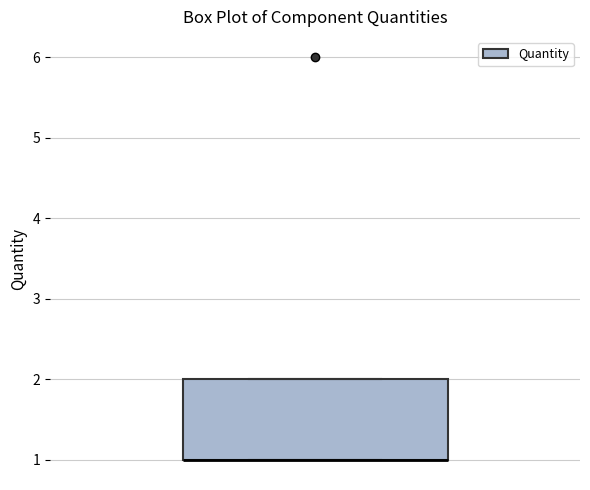

Where is the lower edge of the box on the y-axis? The values are not printed on the chart, so give them approximately, as read against the axis.

1